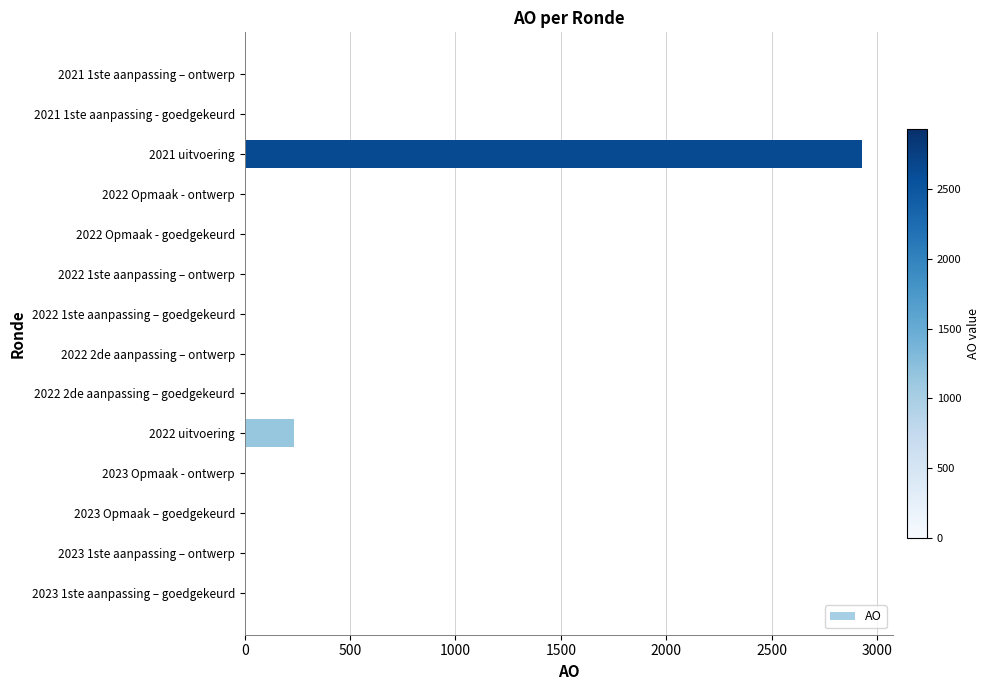

What is the average value?

226